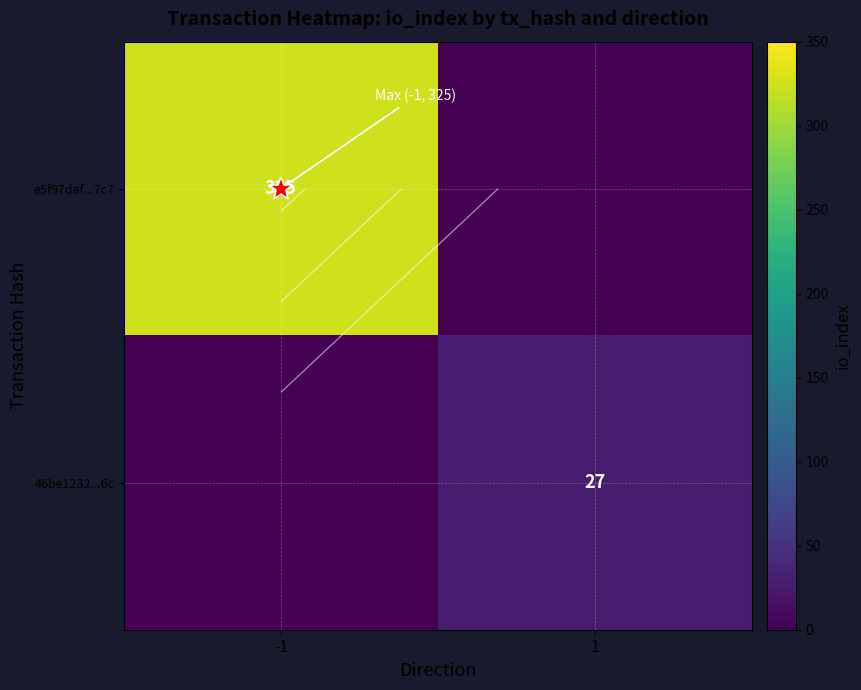

Which series changed the most between -1 and 1?

e5f97daf...7c7